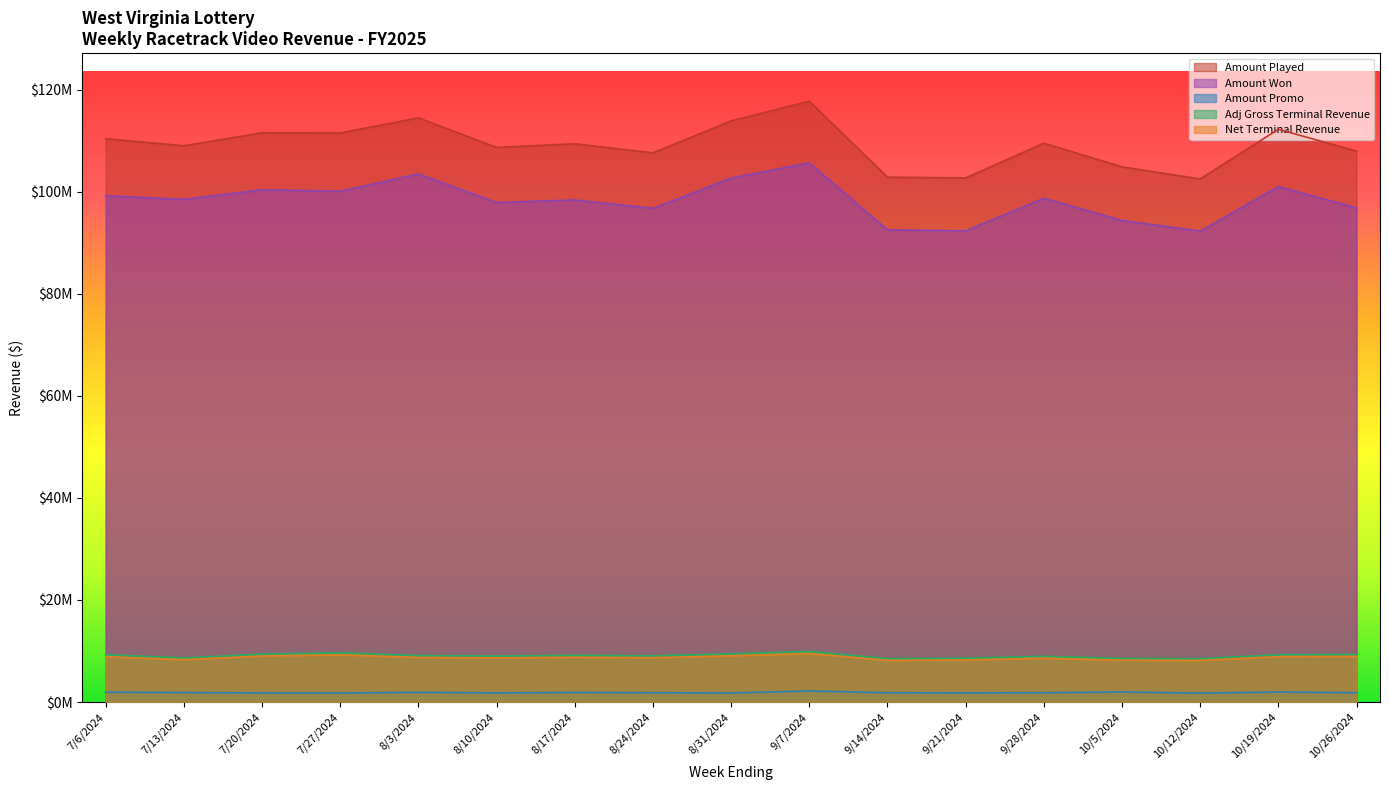

True or false: Net Terminal Revenue has more than 1 interior local peaks.

True